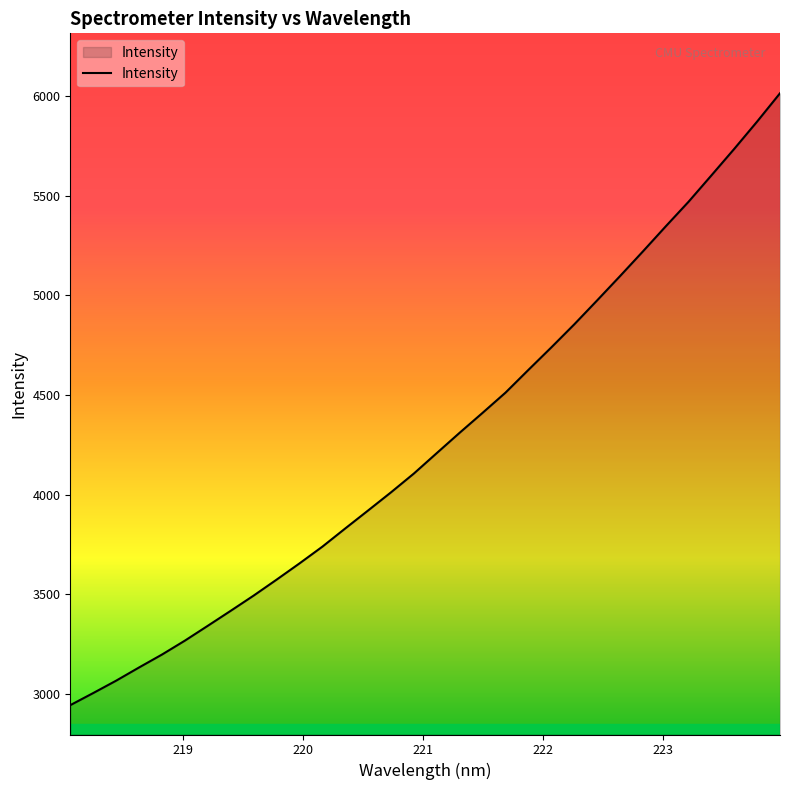

Reading right to left, list all the values displayed in this chart.

6014.5	5872.7	5735.7	5602.5	5470.1	5346.4	5220.3	5096.5	4974.7	4854.5	4739.2	4626.5	4512.4	4411.2	4311.5	4209.4	4106.8	4012.4	3921.3	3831.0	3739.5	3655.4	3573.9	3494.1	3417.8	3342.6	3268.1	3198.3	3133.5	3067.2	3005.2	2944.5